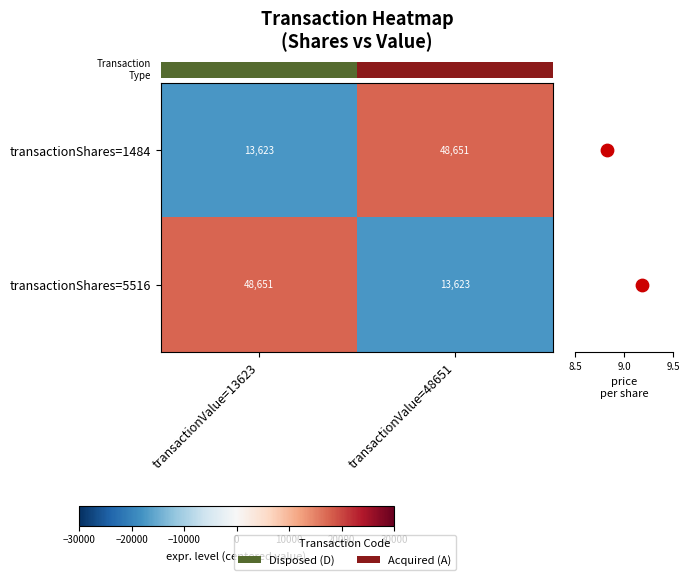

How many categories are shown in the chart?

2